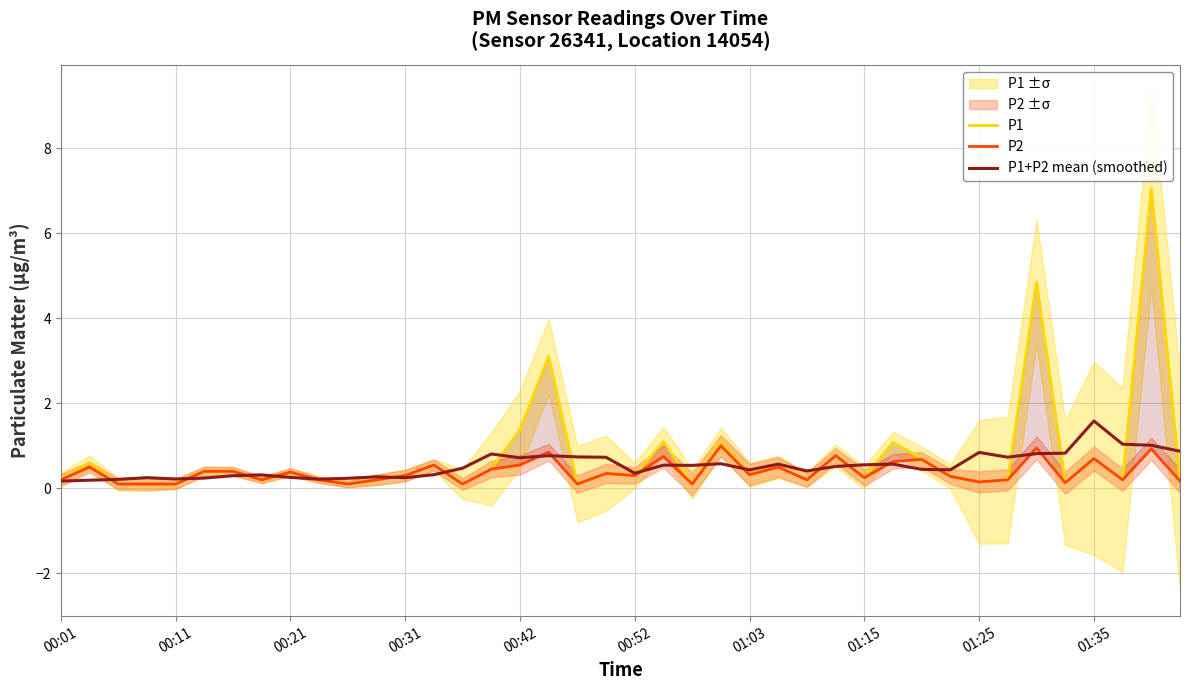

Is it true that P1+P2 mean (smoothed) equals 0.3 at 11?

True